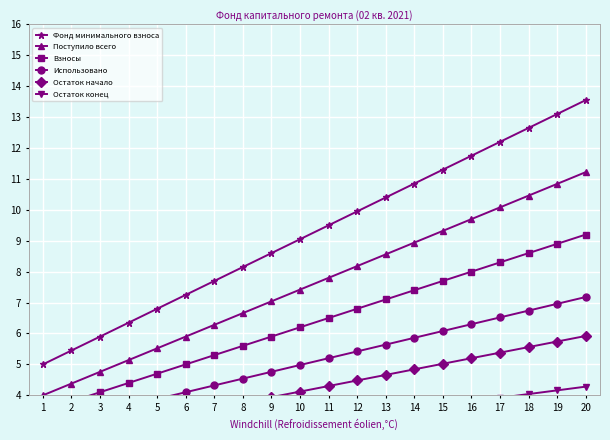

How many lines are shown in the chart?

6